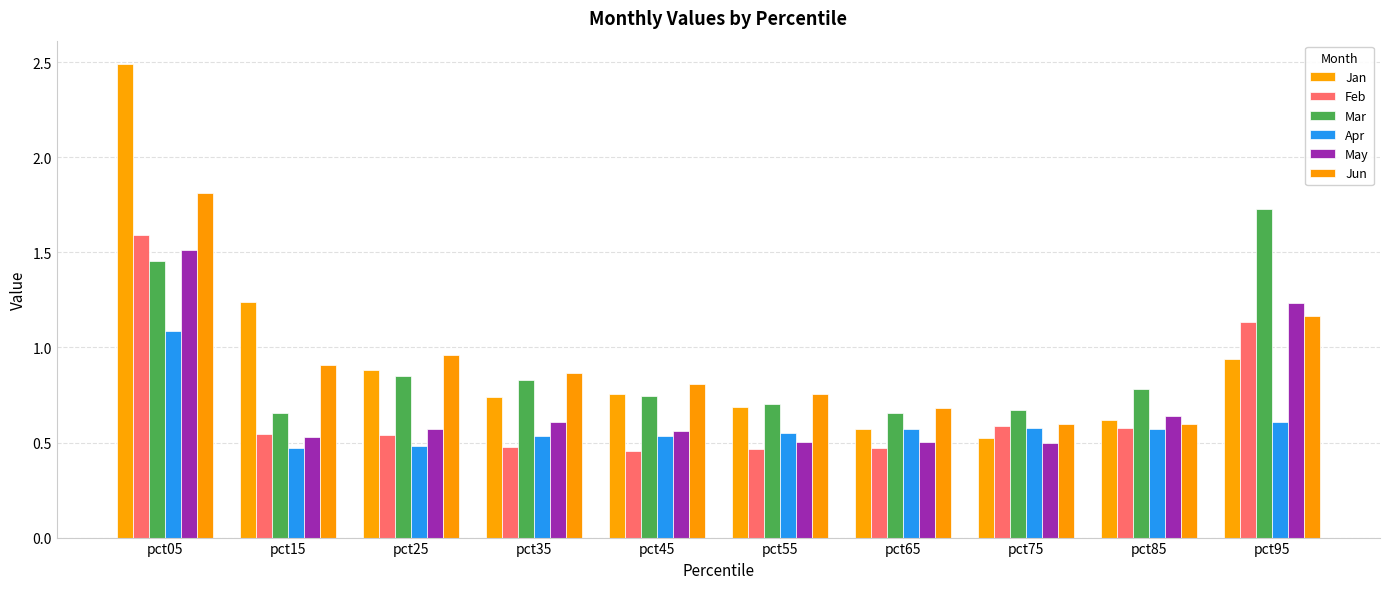

What is the value of the Feb bar at the 5th from the left?

0.5